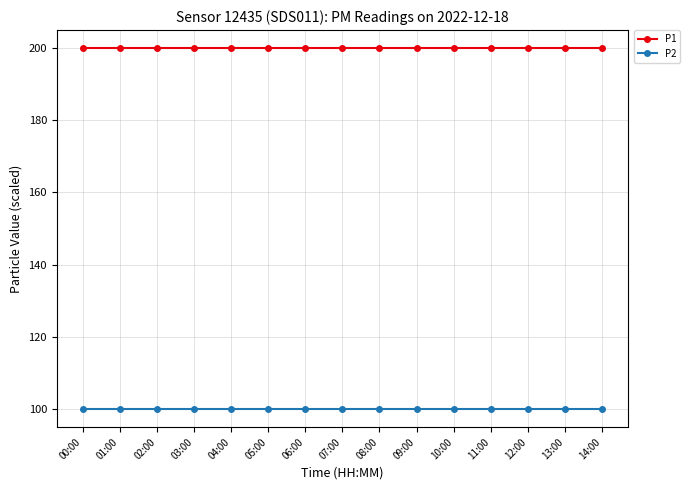

At 05:00, list the series in order from smallest to largest.

P2, P1